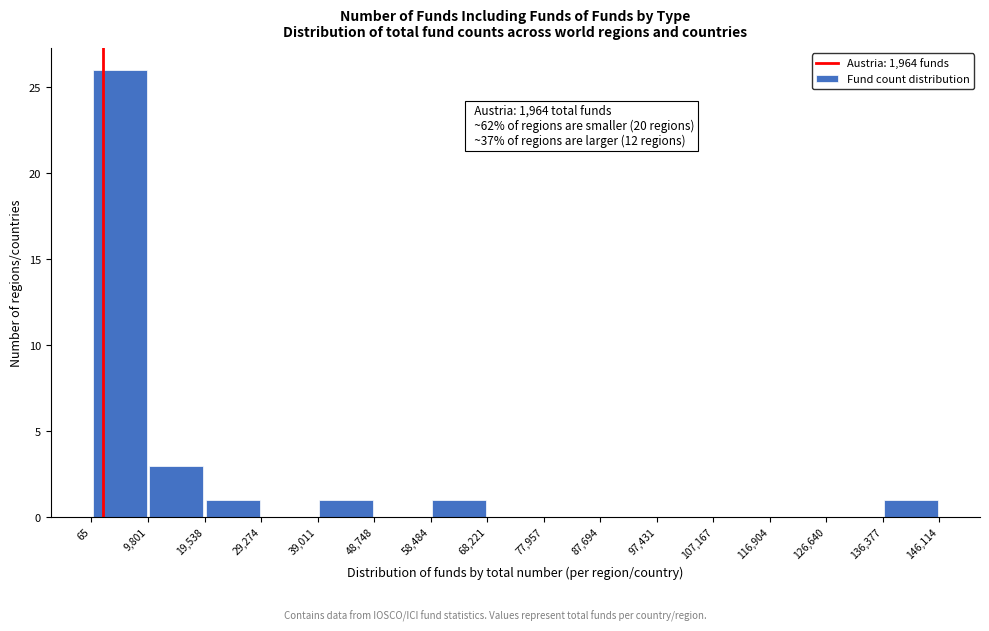

Which range on the x-axis has the tallest bar?

65 to 9,801